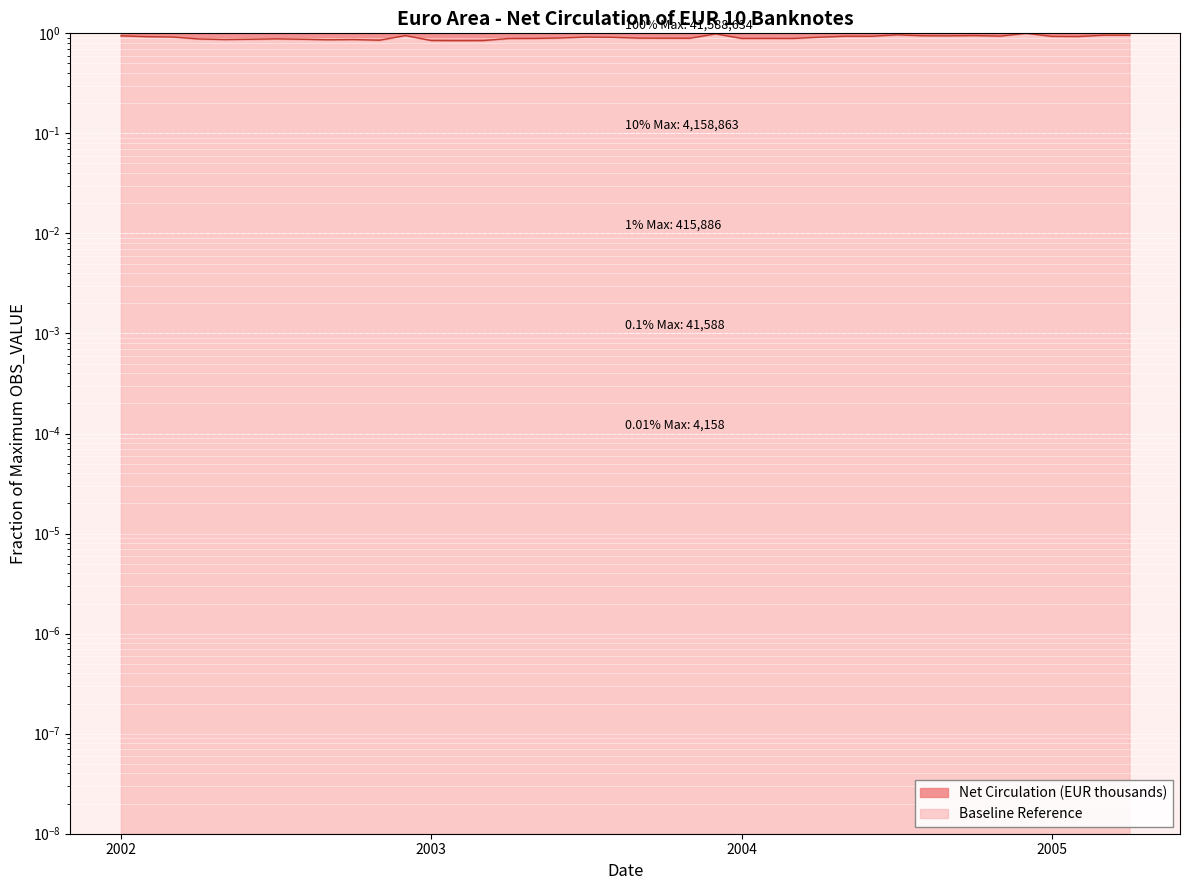

What is the value of the 19th point from the left?

0.9